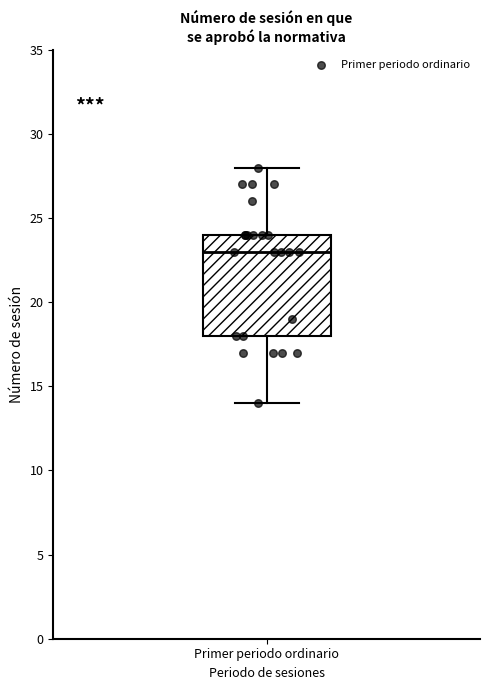

Where is the upper edge of the box for Primer periodo ordinario on the y-axis? The values are not printed on the chart, so give them approximately, as read against the axis.

24